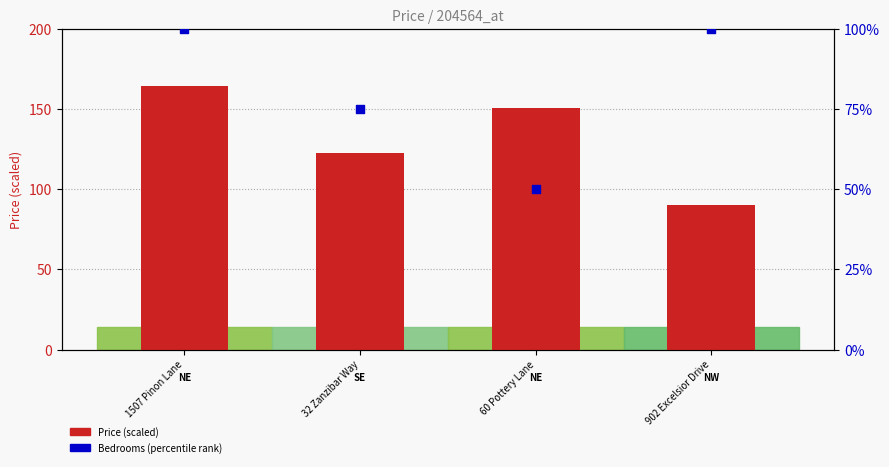

What are all the series names shown in the legend?

Price (scaled), Bedrooms (percentile)